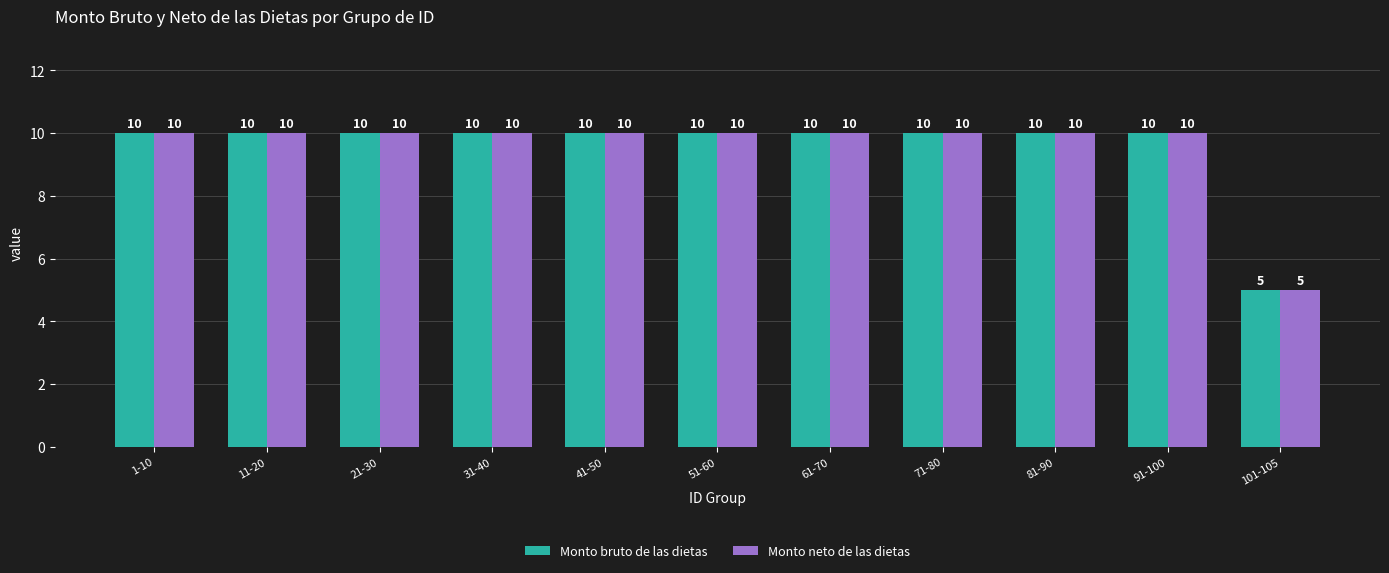

What is the total value across all series at 101-105?

10